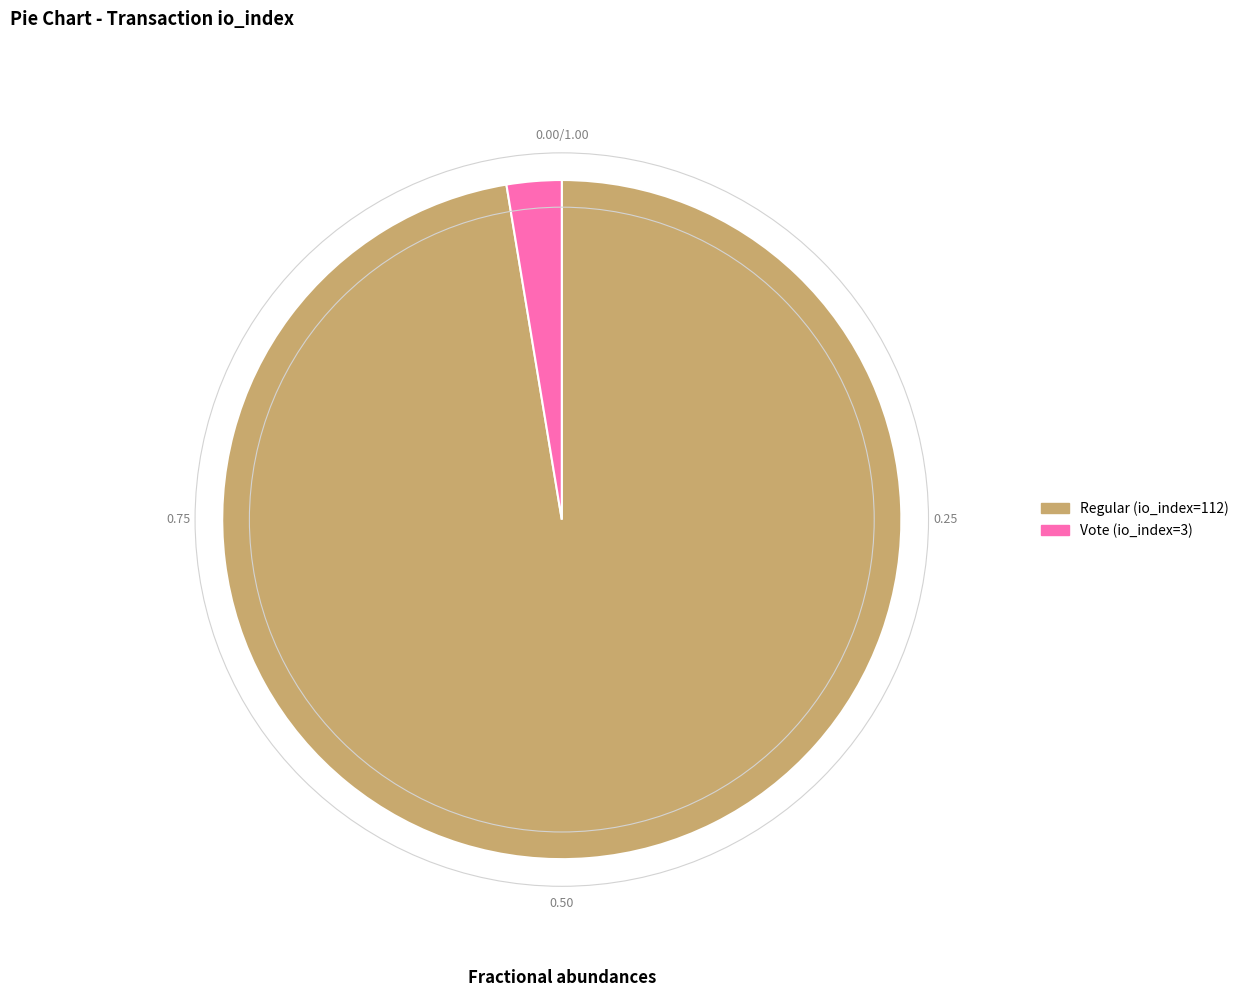

Does Regular (io_index=112) represent more than half of the total?

Yes